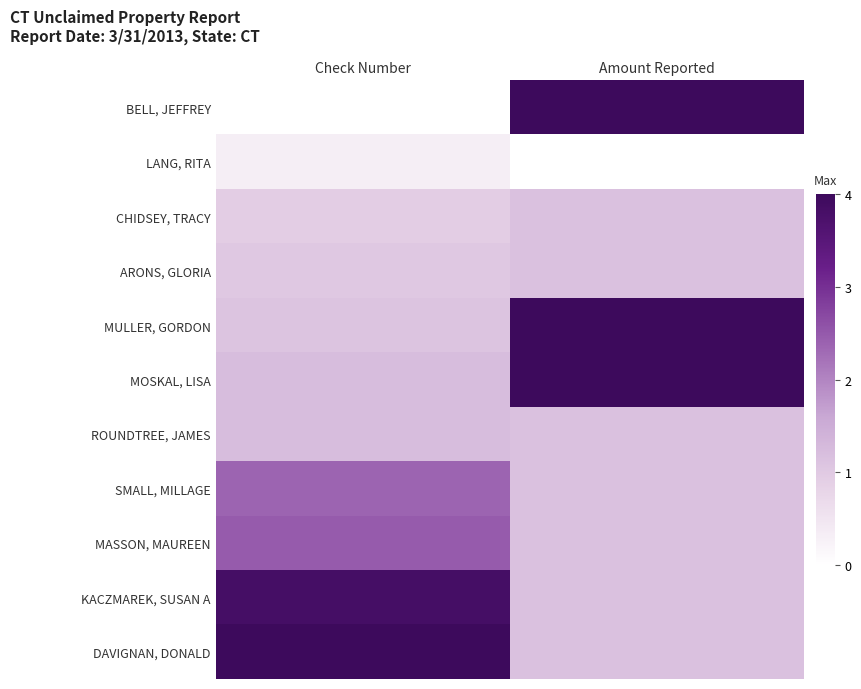

What is the spread (max minus min) of values at Check Number?

4.0